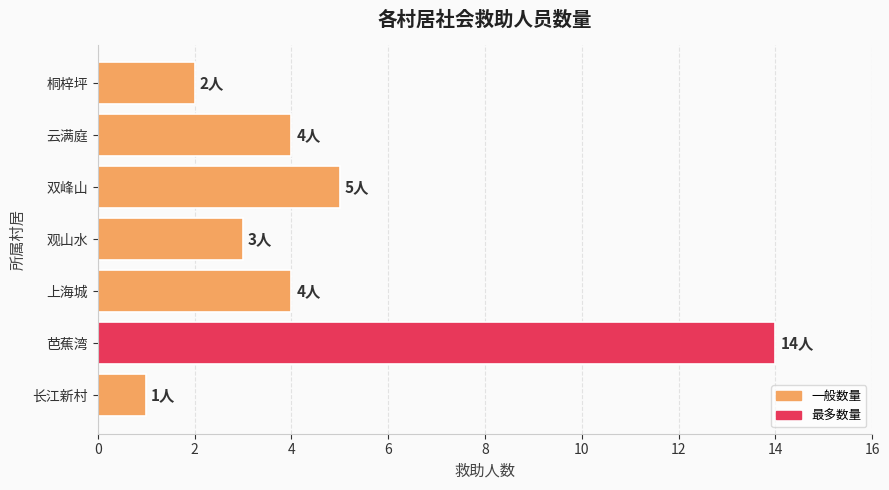

What is the change in value from 双峰山 to 桐梓坪?

-3